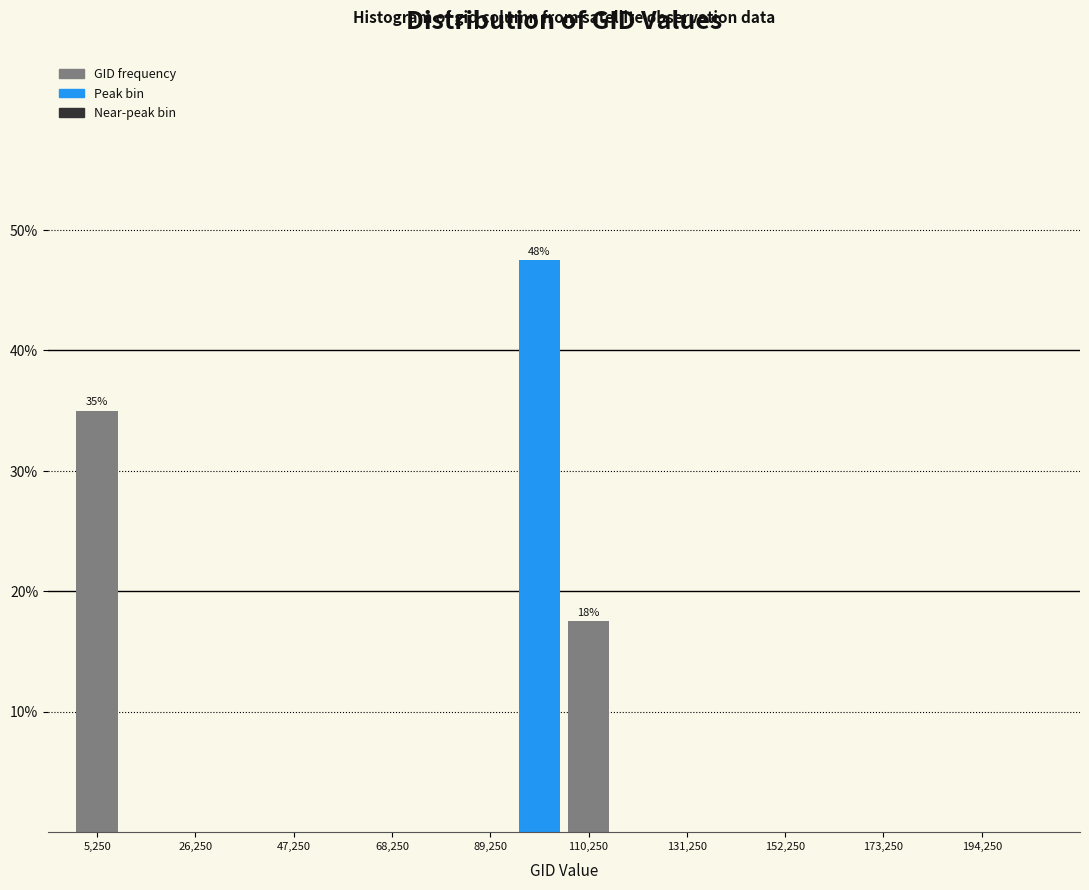

Read against the x-axis, roughly where is the centre of the tallest bar?

100000